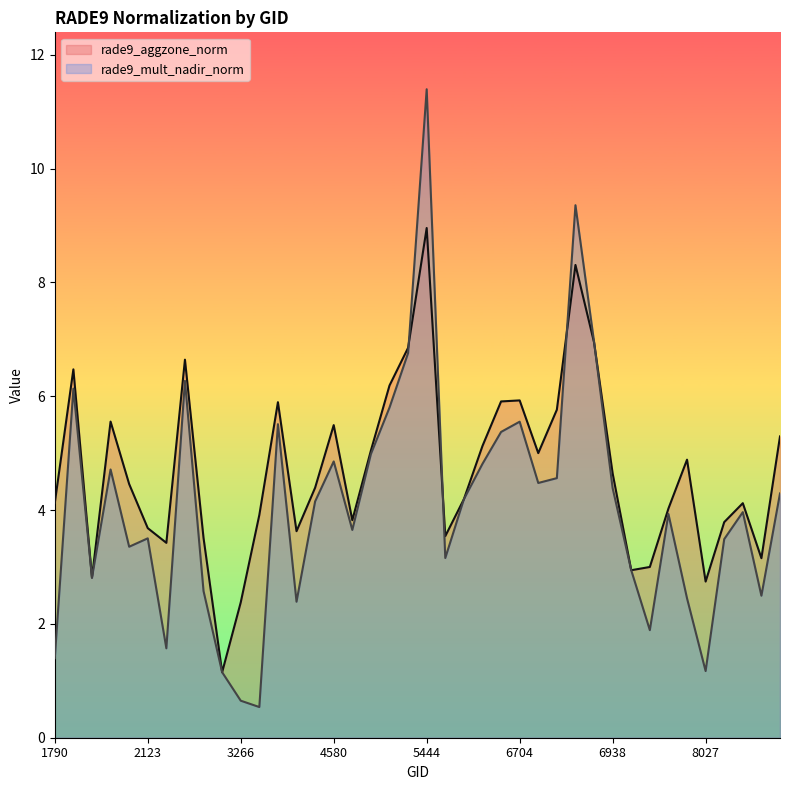

In rade9_aggzone_norm, how many points are lower than both neighbors (excluding endpoints)?

10